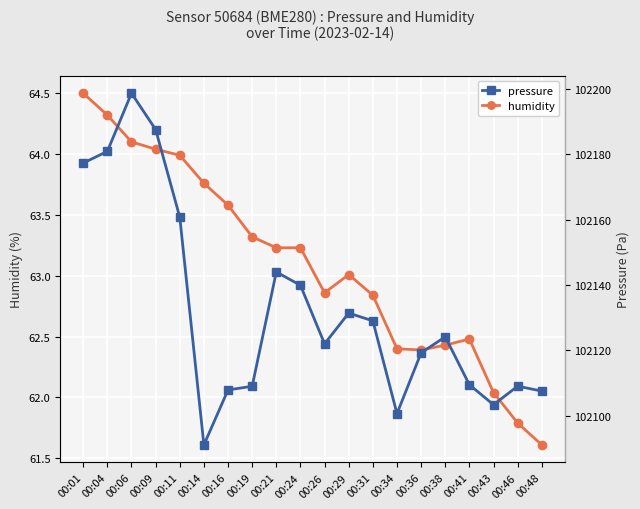

The humidity series shows 95.2 at 00:11. True or false?

False